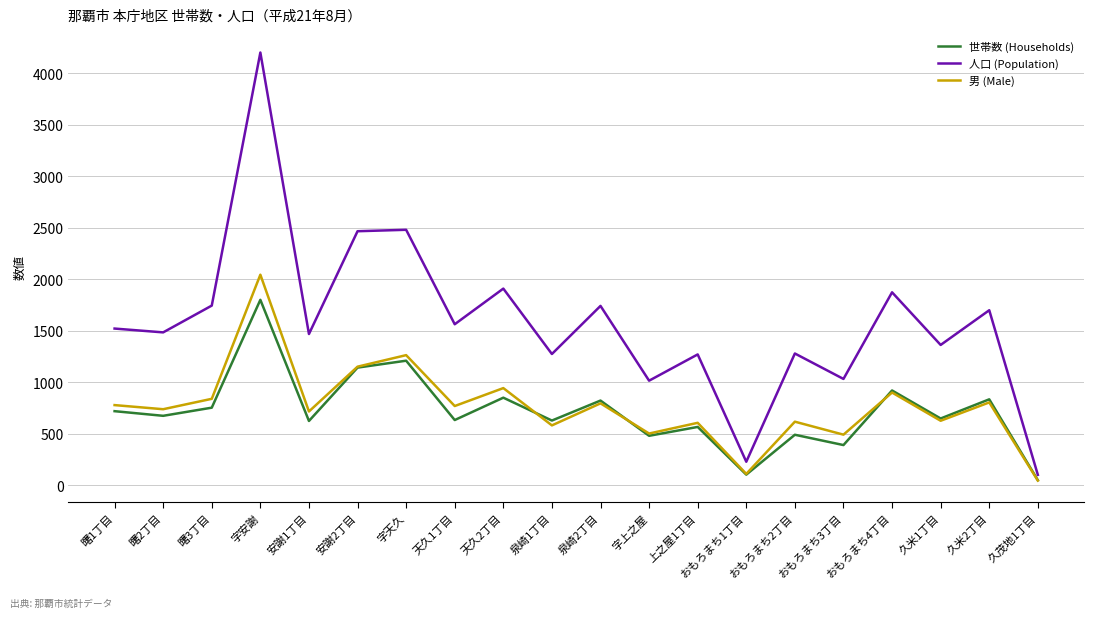

True or false: 人口 (Population) and 男 (Male) cross at least once.

False